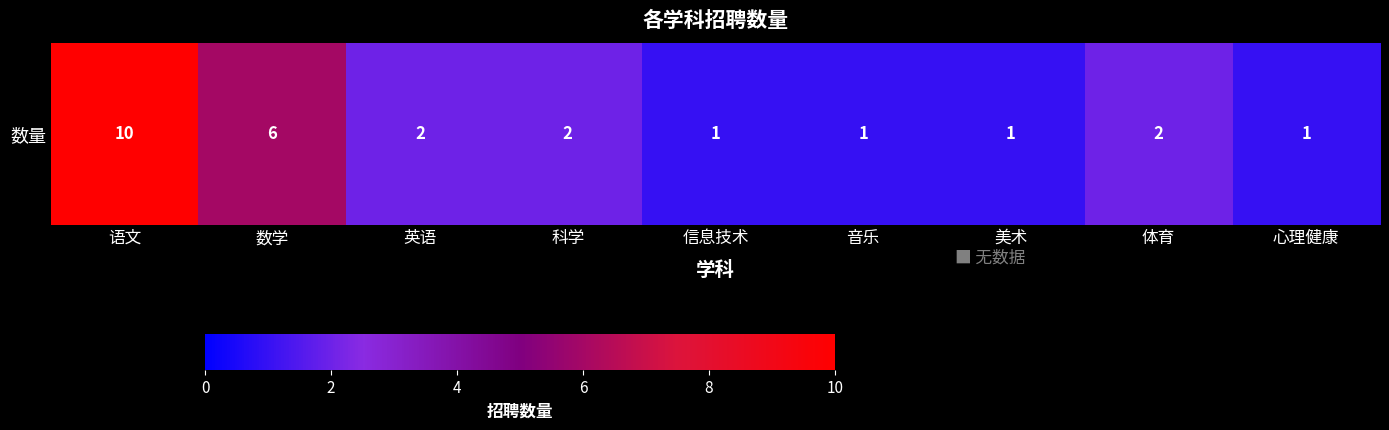

What is the minimum value shown in the chart?

1